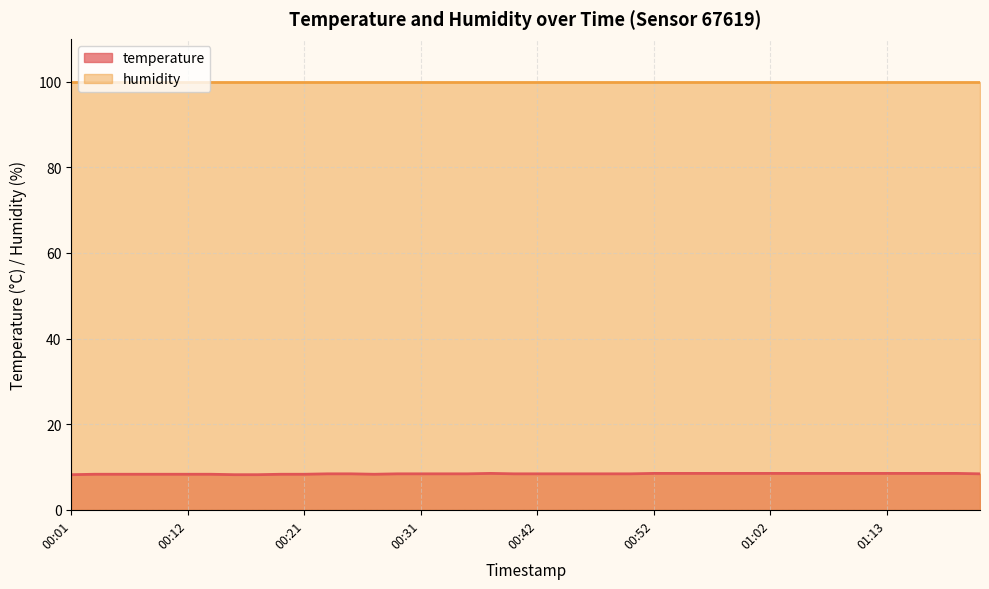

What is the difference between the second highest and minimum values?

0.3